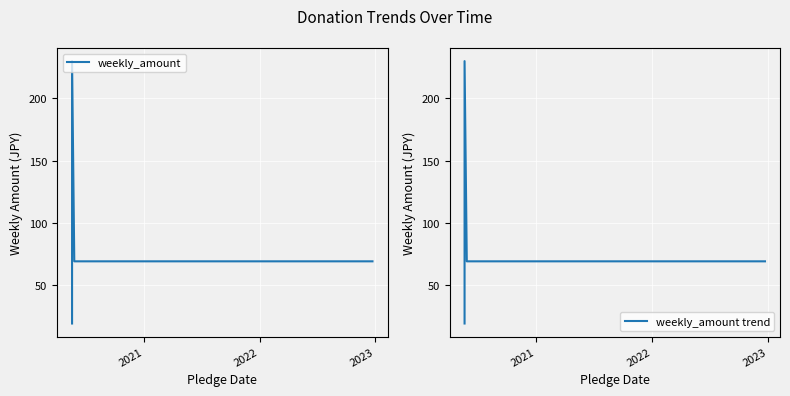

At how many categories does at least one series exceed 151?

1